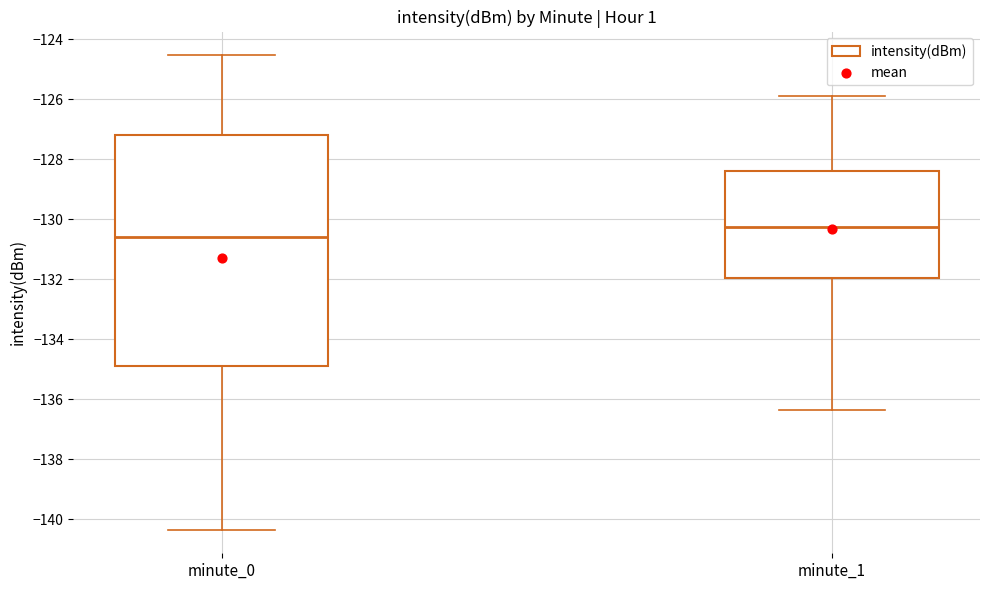

Where does the lower whisker of the box for minute_1 end on the y-axis? The values are not printed on the chart, so give them approximately, as read against the axis.

-136.4